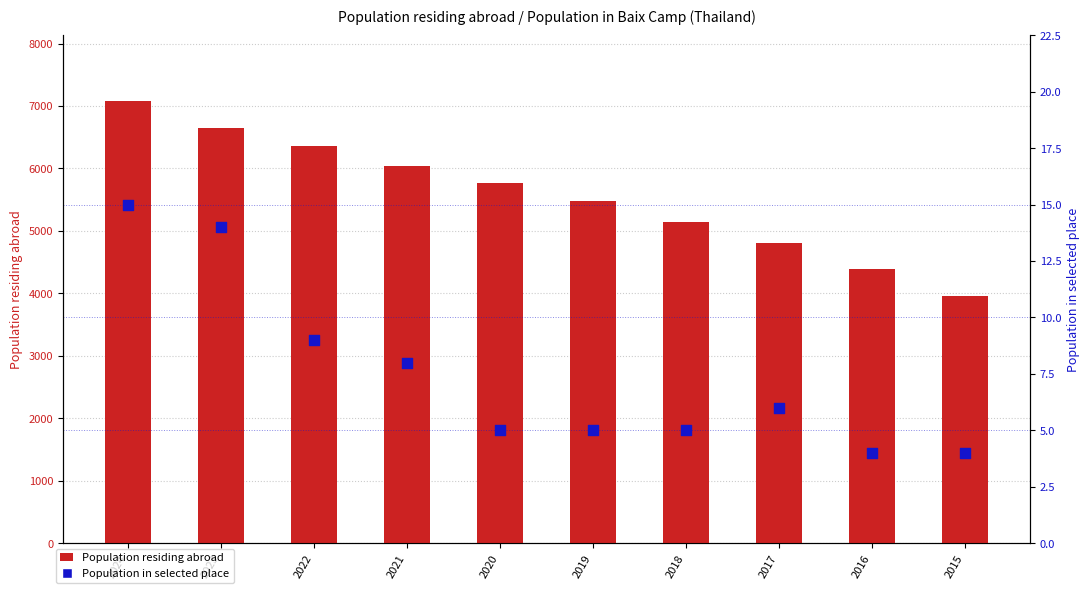

Which series has the largest Y range (max minus min)?

Population residing abroad